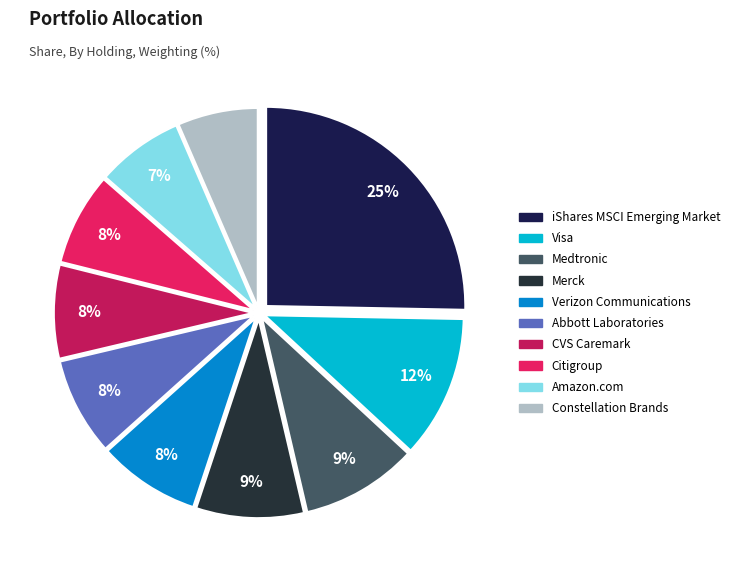

True or false: Citigroup accounts for 22% of the total.

False